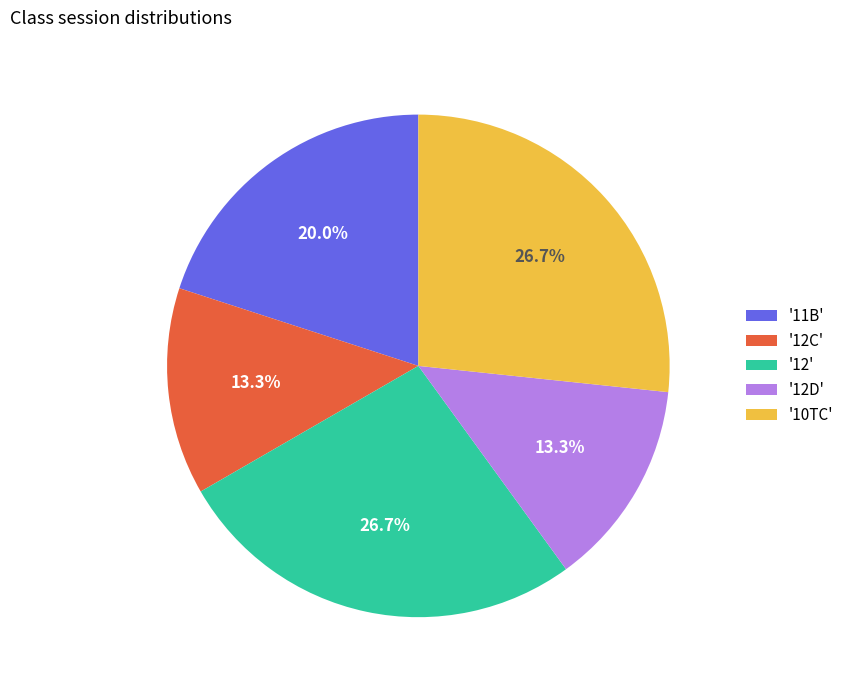

What portion of the pie excludes '11B'?

80.0%